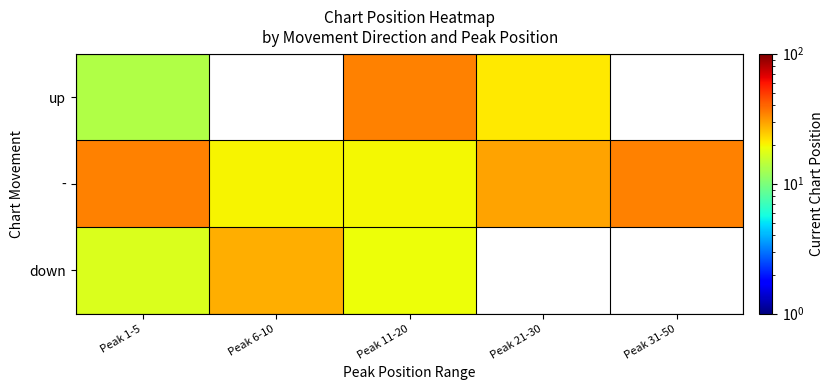

At which category does the chart reach its minimum across all series?

Peak 1-5